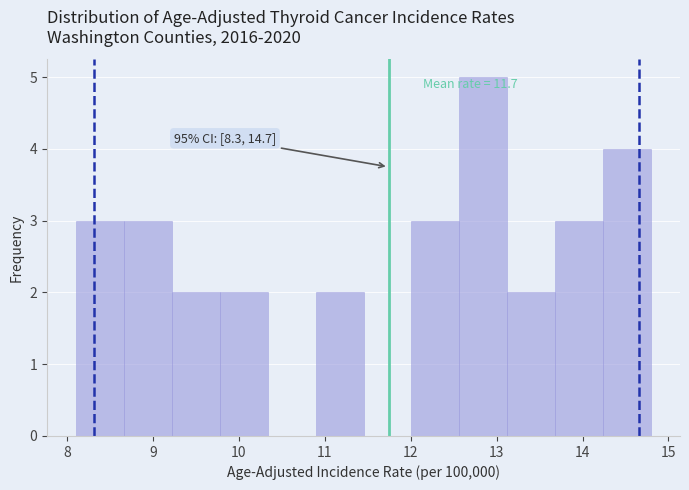

Which range on the x-axis has the tallest bar?

12.6 to 13.1